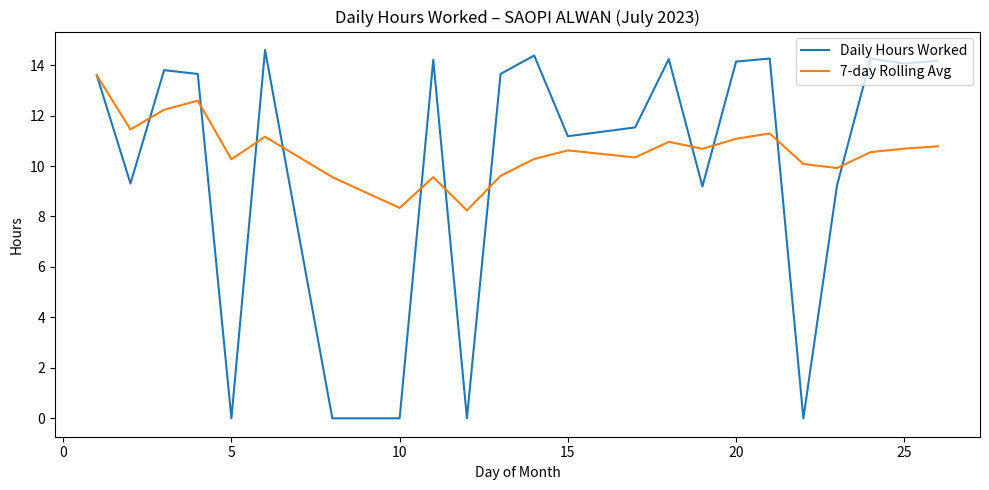

True or false: Daily Hours Worked and 7-day Rolling Avg intersect in this chart.

True